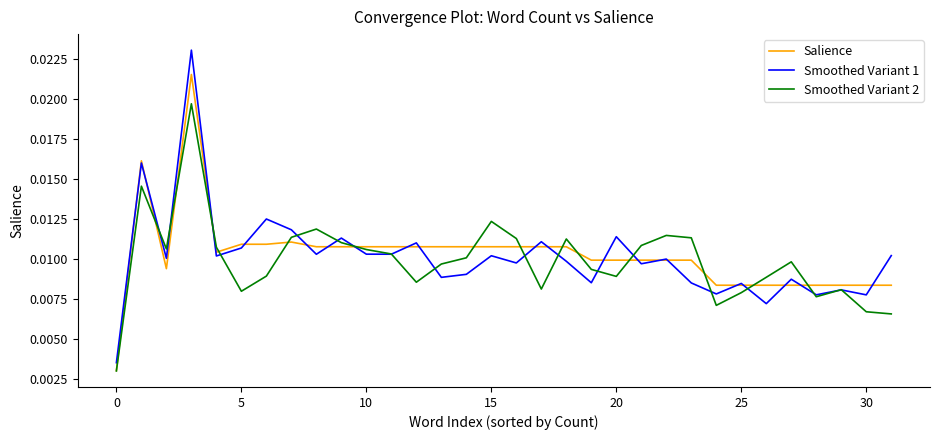

List the series in order of their peak value, highest first.

Smoothed Variant 1, Salience, Smoothed Variant 2